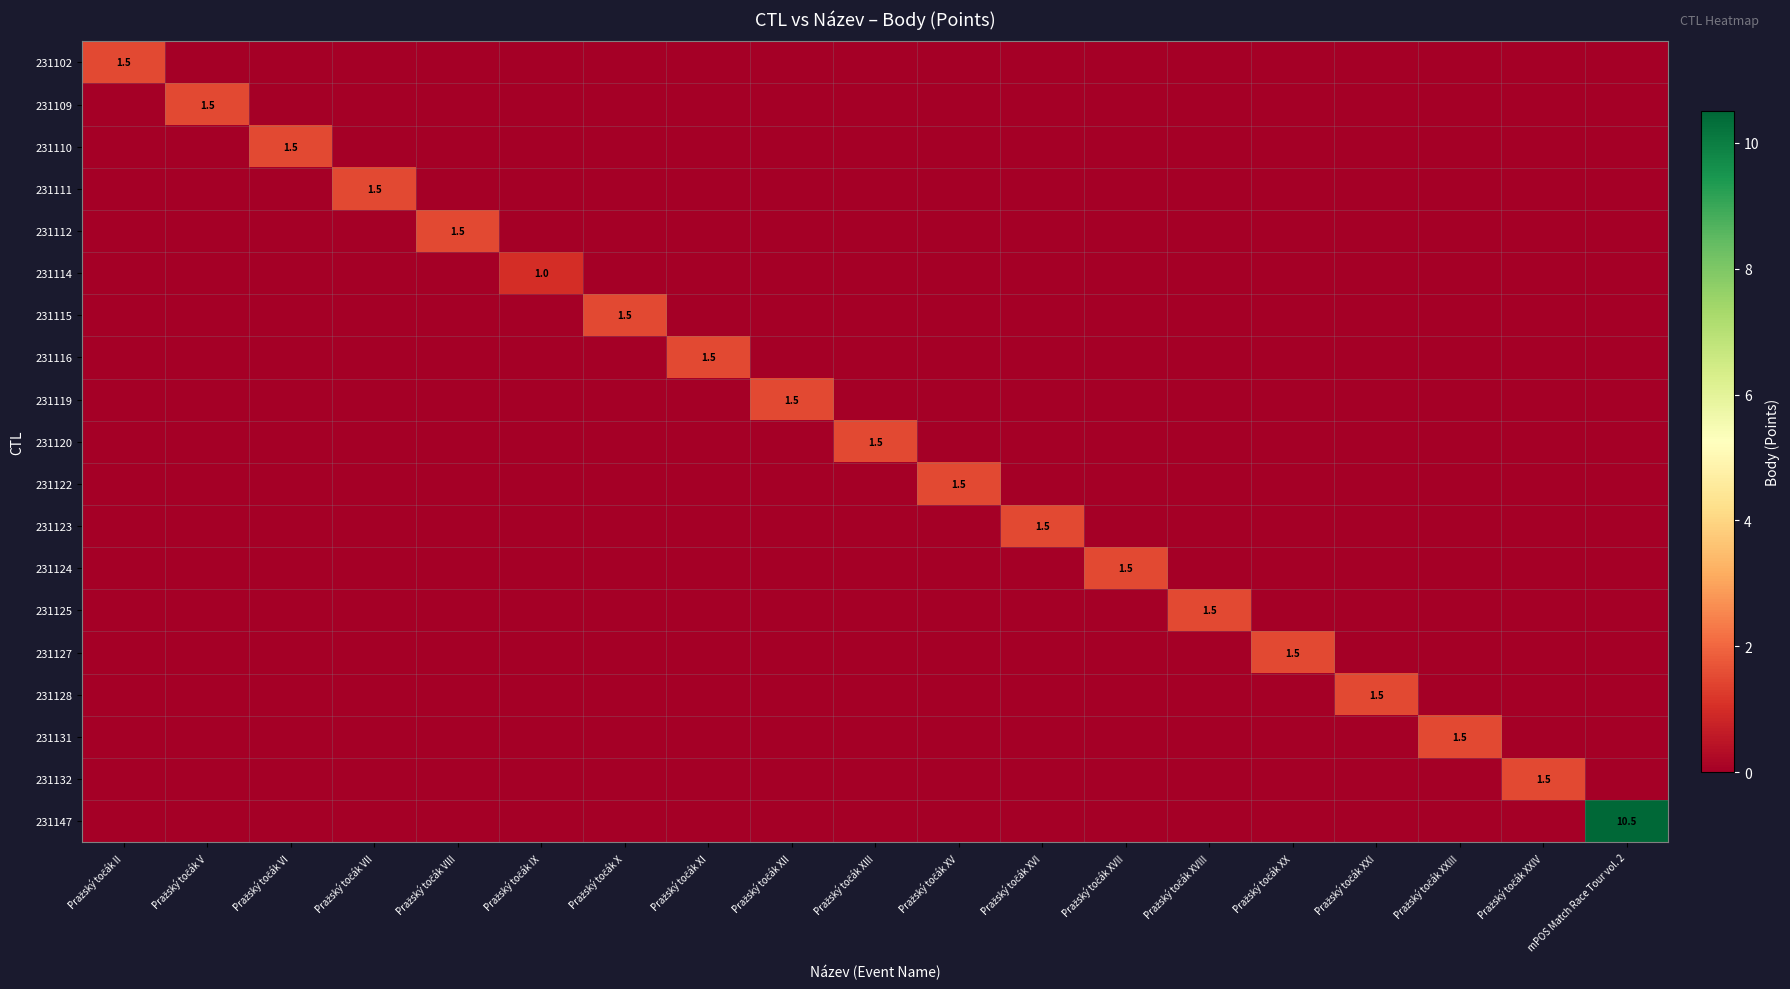

True or false: 231119 has a value of 0.0 at Pražský točák XXIV.

True